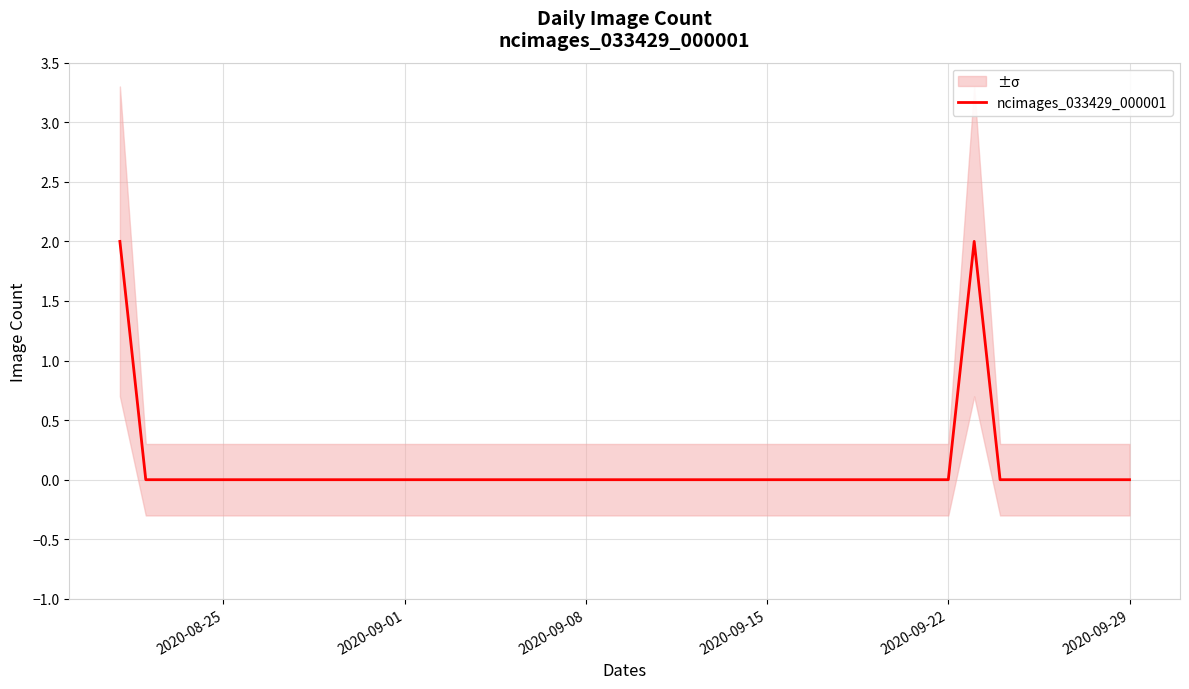

The ncimages_033429_000001 series shows 0 at 2020-09-08. True or false?

True